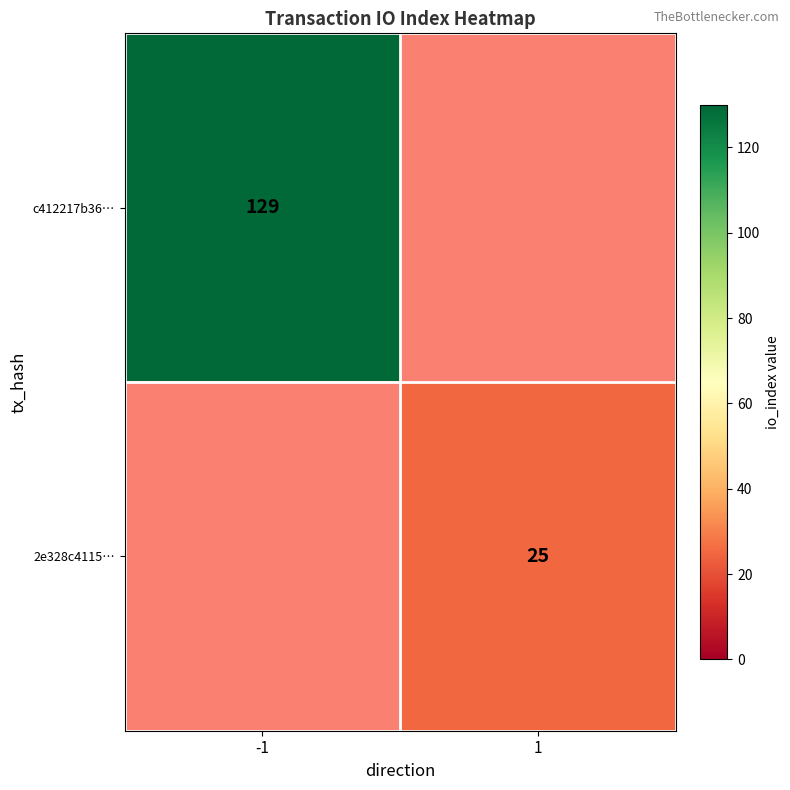

The c412217b36… series shows 65 at -1. True or false?

False